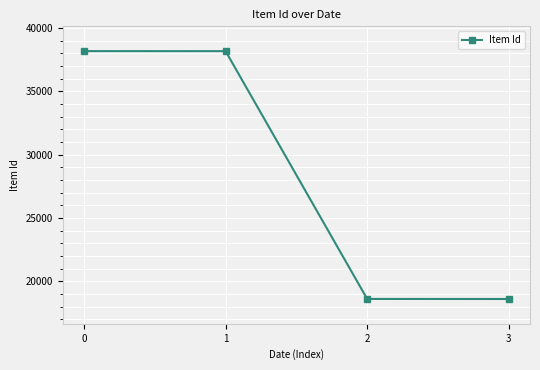

Approximately how many times larger is the value at 2 compared to 0?

0.5